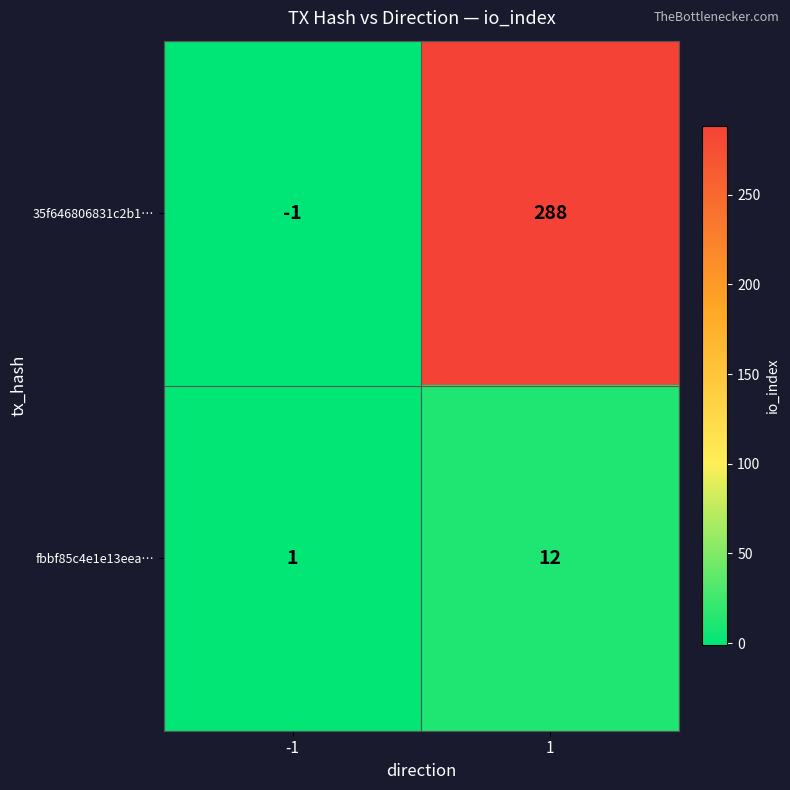

List the series in order of their peak value, lowest first.

fbbf85c4e1e13eea…, 35f646806831c2b1…